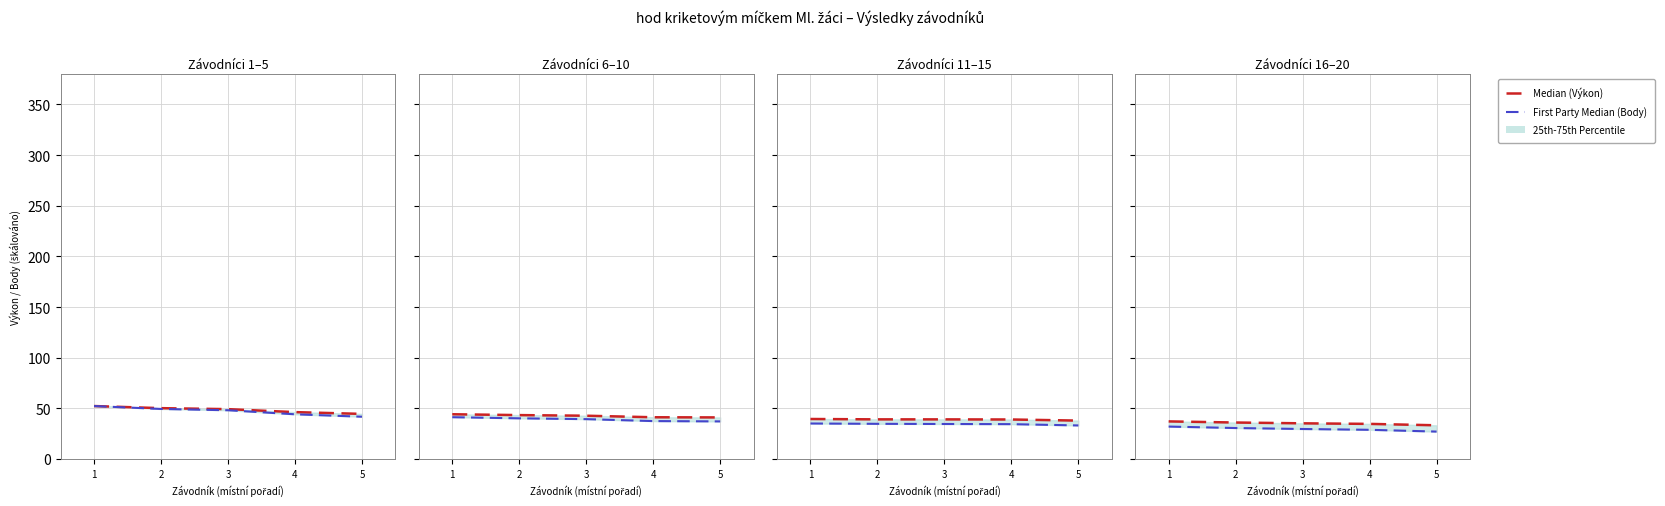

What is the sum of the First Party Median values at 3 and 5?

56.8